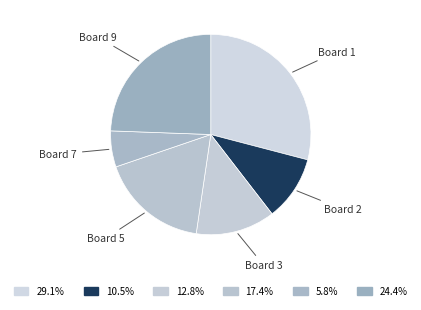

Is Board 1 the majority of the pie?

No